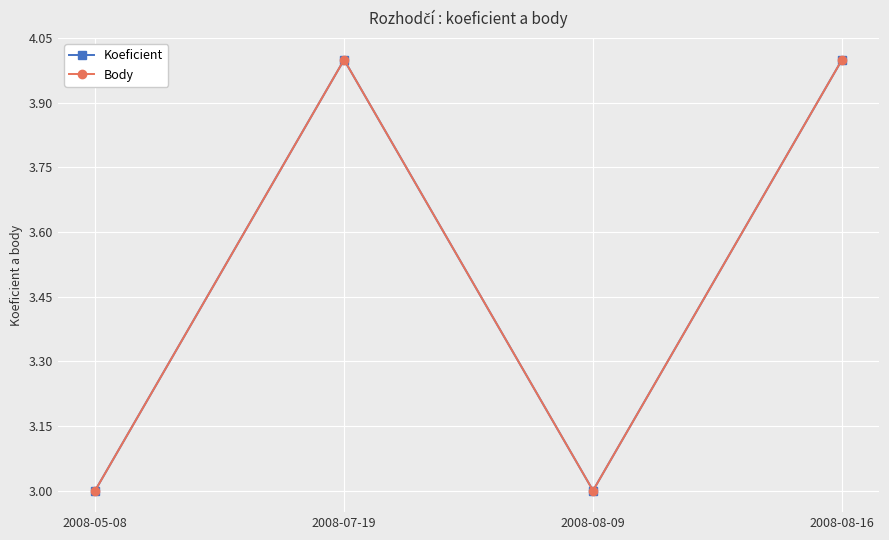

What is the difference between the second highest and second lowest values in the Koeficient series?

1